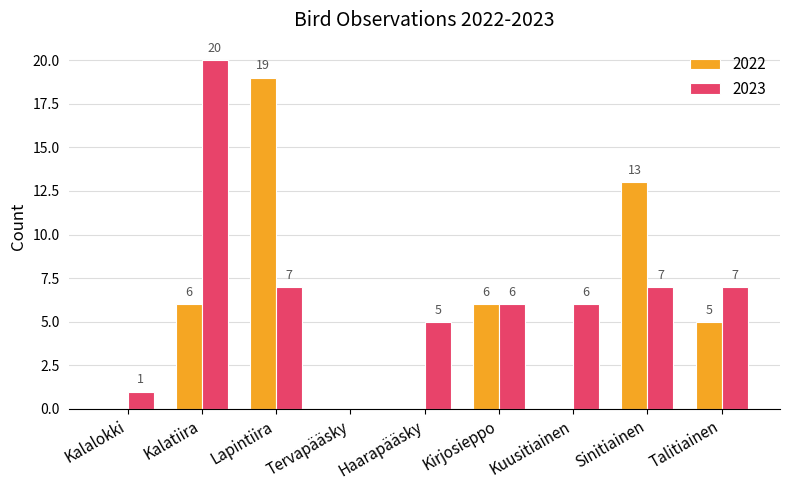

Between Kalalokki and Sinitiainen, which series saw the biggest shift?

2022